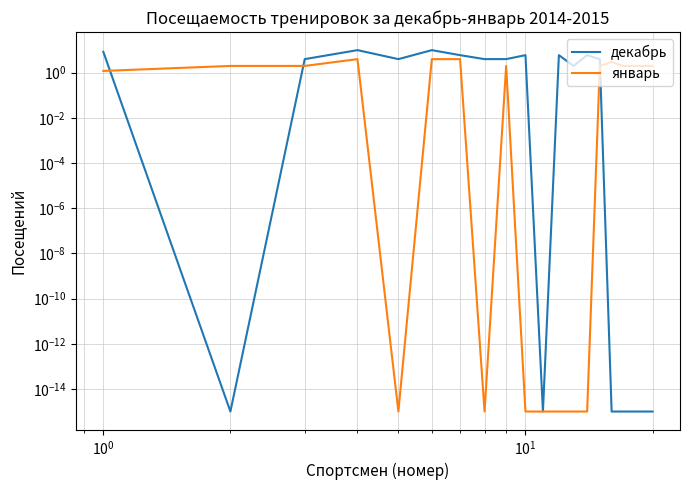

What is the value of the январь point at the 18th from the left?

2.0